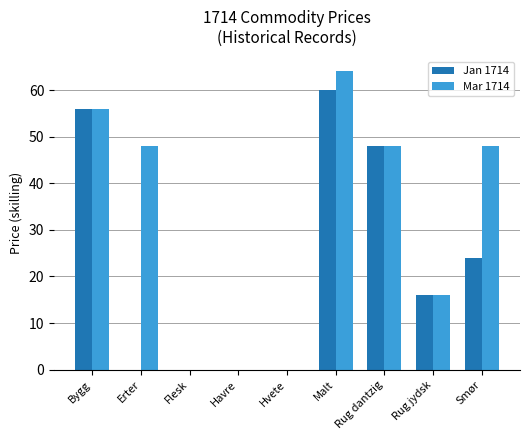

What is the sum of all Jan 1714 values?

204